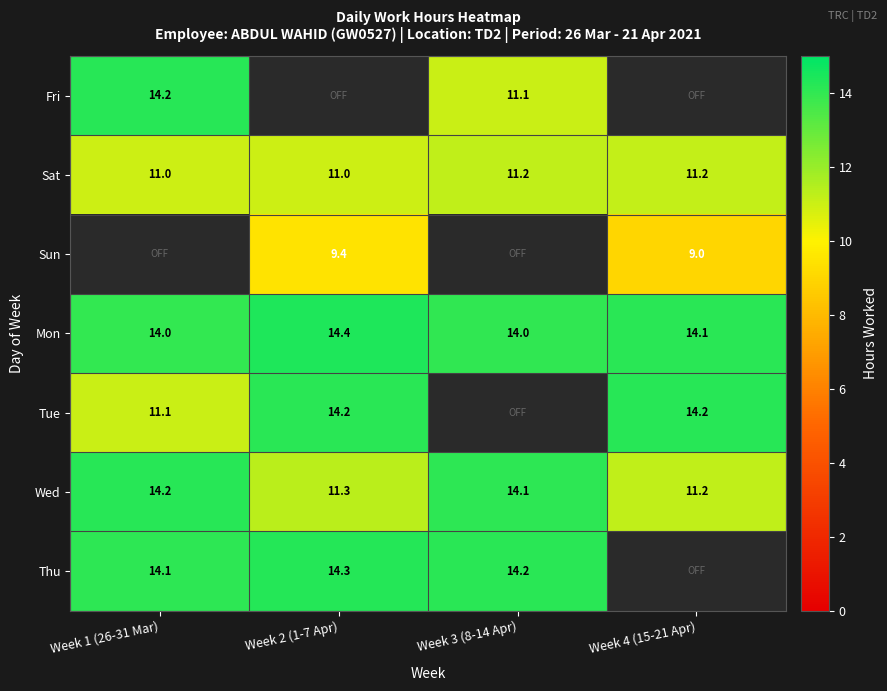

What value does the Mon series have at Week 4 (15-21 Apr)?

14.1